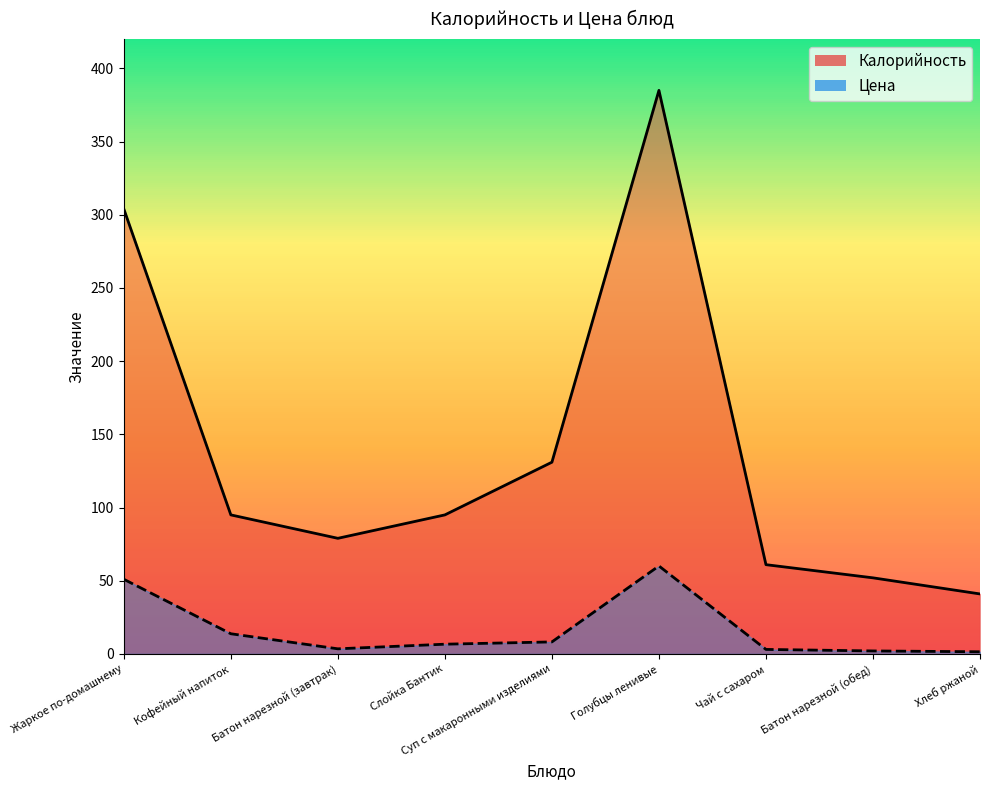

What is the value of the Цена point at the 7th from the left?

3.1